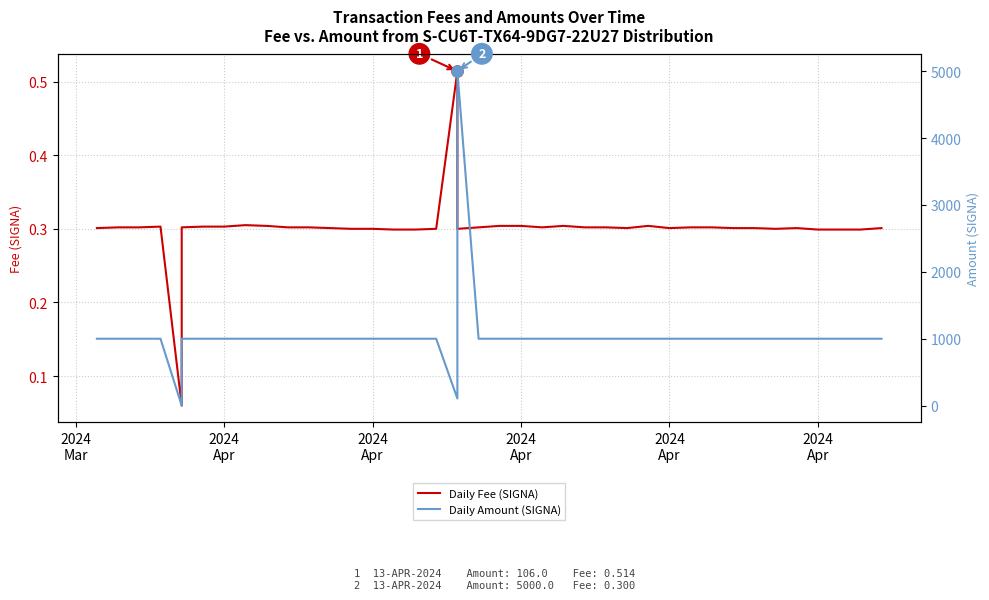

Which label corresponds to the smallest value in the chart?

2024
Apr